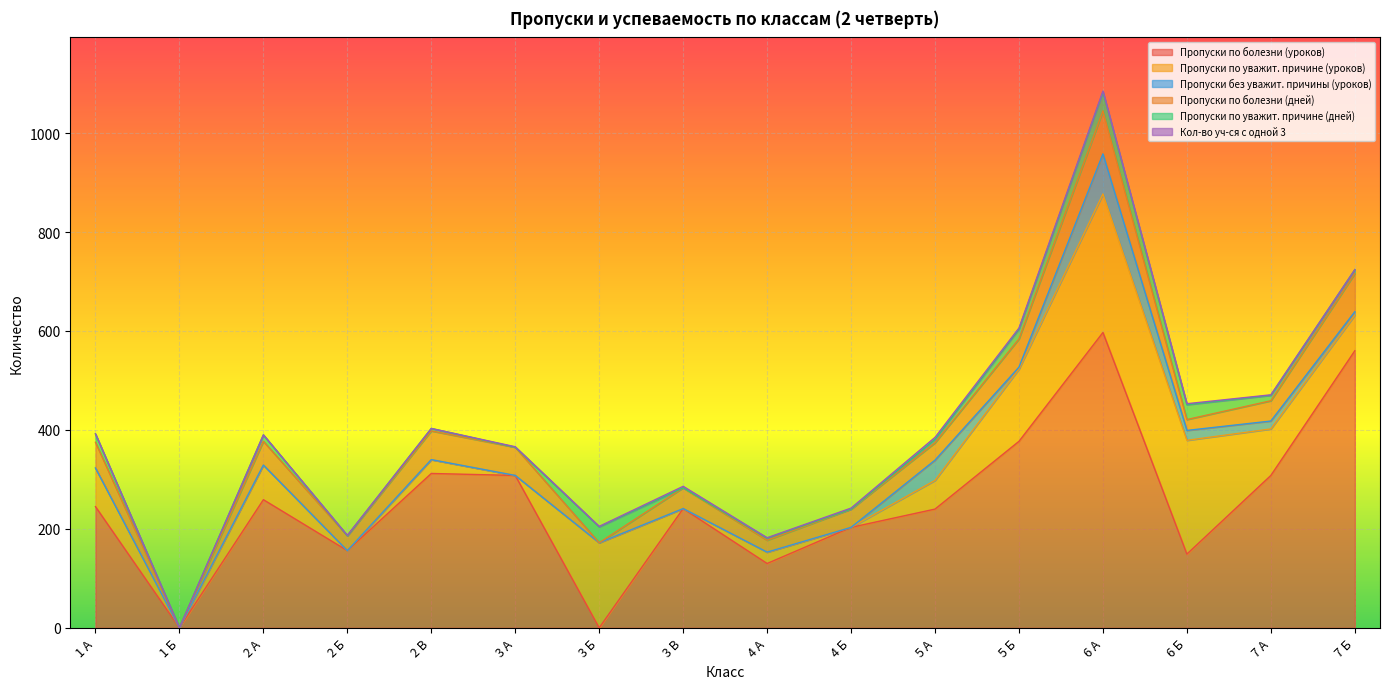

Reading left to right, what are all the values shown in this chart?

Пропуски по болезни (уроков): 1 А=245	1 Б=0	2 А=259	2 Б=156	2 В=312	3 А=308	3 Б=0	3 В=241	4 А=130	4 Б=203	5 А=240	5 Б=377	6 А=597	6 Б=149	7 А=308	7 Б=560
Пропуски по уважит. причине (уроков): 1 А=78	1 Б=0	2 А=70	2 Б=0	2 В=28	3 А=0	3 Б=172	3 В=0	4 А=23	4 Б=0	5 А=58	5 Б=146	6 А=280	6 Б=230	7 А=94	7 Б=72
Пропуски без уважит. причины (уроков): 1 А=0	1 Б=0	2 А=0	2 Б=0	2 В=0	3 А=0	3 Б=0	3 В=0	4 А=0	4 Б=0	5 А=41	5 Б=4	6 А=81	6 Б=20	7 А=16	7 Б=7
Пропуски по болезни (дней): 1 А=52	1 Б=0	2 А=48	2 Б=30	2 В=58	3 А=57	3 Б=0	3 В=42	4 А=24	4 Б=37	5 А=35	5 Б=57	6 А=87	6 Б=22	7 А=41	7 Б=77
Пропуски по уважит. причине (дней): 1 А=17	1 Б=0	2 А=13	2 Б=0	2 В=5	3 А=0	3 Б=32	3 В=0	4 А=4	4 Б=0	5 А=7	5 Б=20	6 А=38	6 Б=30	7 А=11	7 Б=8
Кол-во уч-ся с одной 3: 1 А=0	1 Б=0	2 А=0	2 Б=1	2 В=0	3 А=1	3 Б=1	3 В=3	4 А=1	4 Б=2	5 А=4	5 Б=2	6 А=2	6 Б=2	7 А=1	7 Б=0